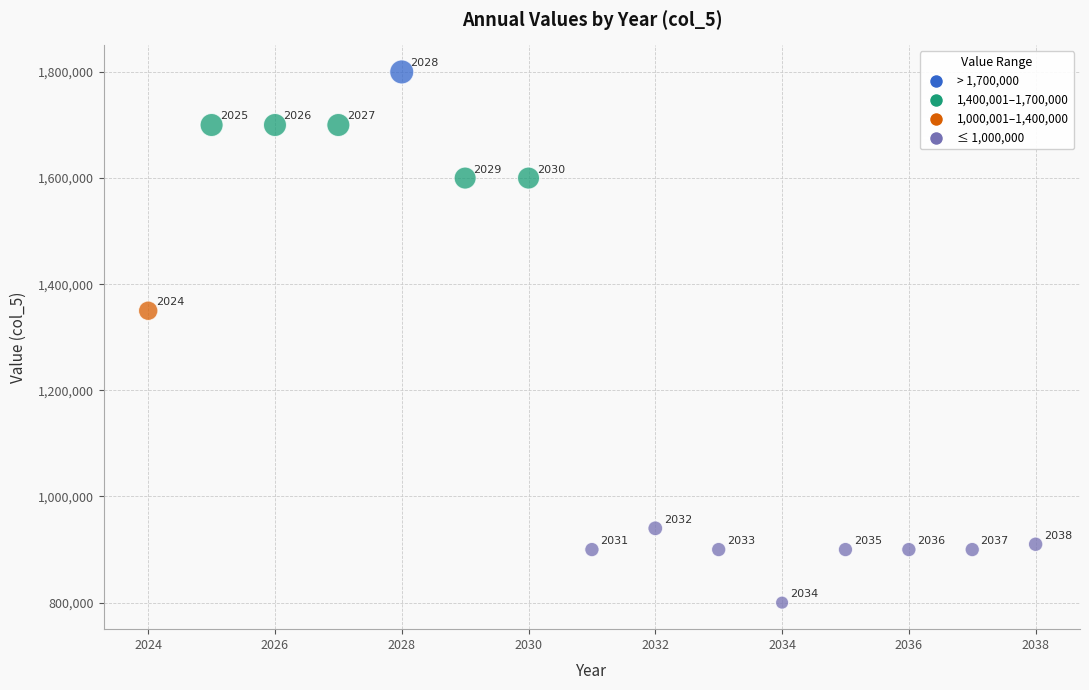

What is the range of Y values (max minus min)?

1000000